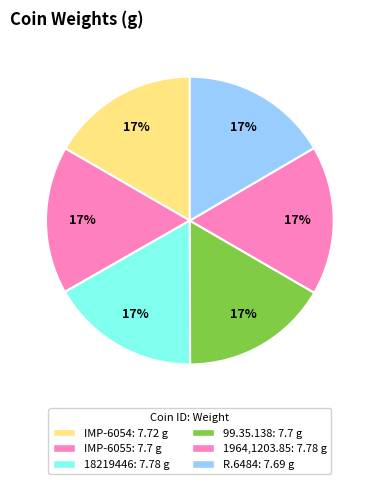

Rank the categories by value from lowest to highest.

R.6484, IMP-6055, 99.35.138, IMP-6054, 18219446, 1964,1203.85